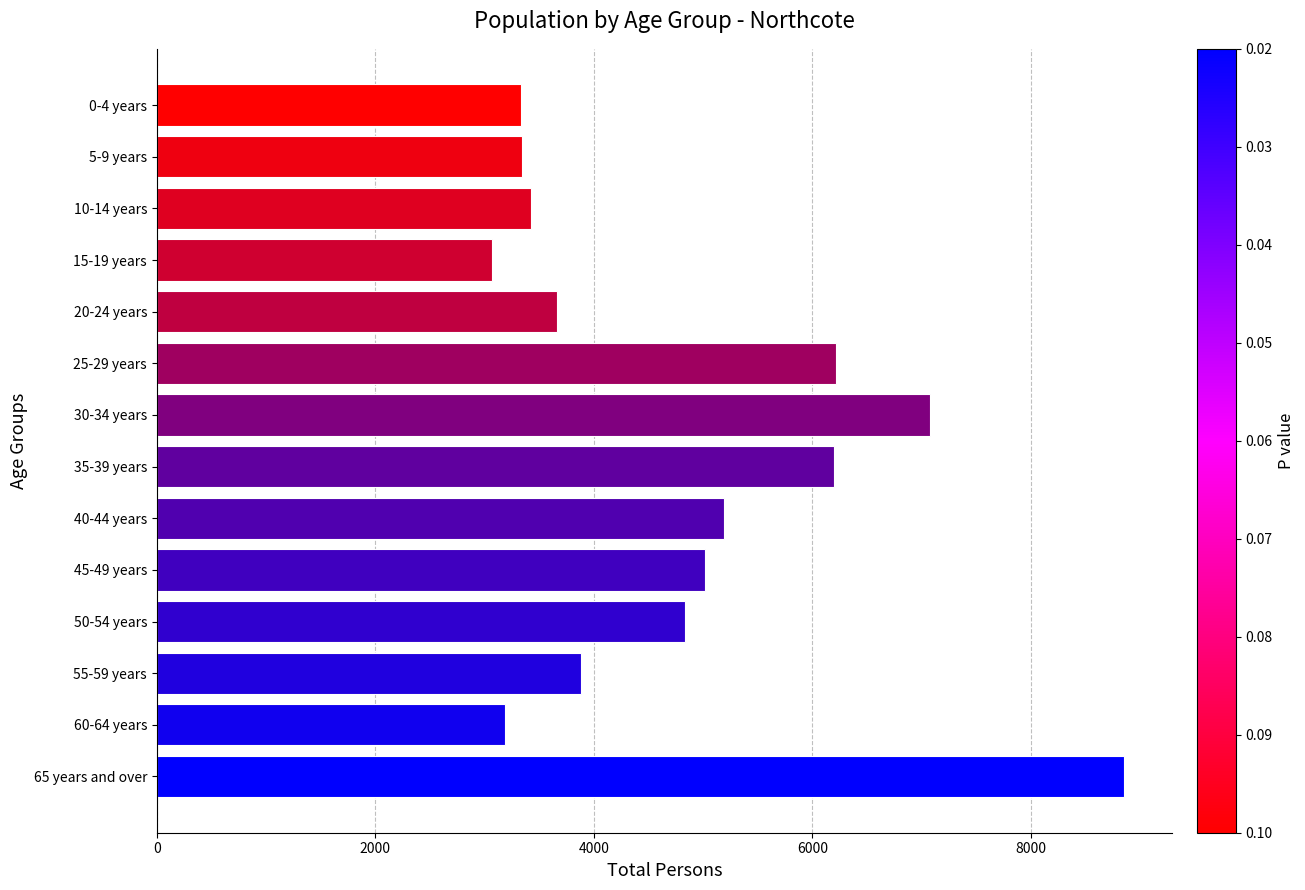

Does the chart contain stacked bars?

No